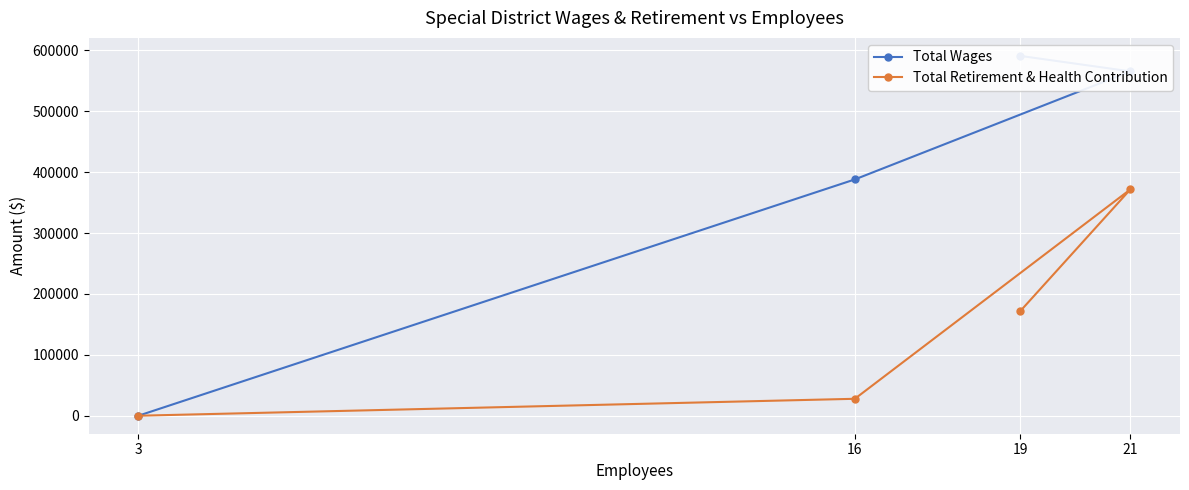

What is the average value of the Total Wages series?

386140